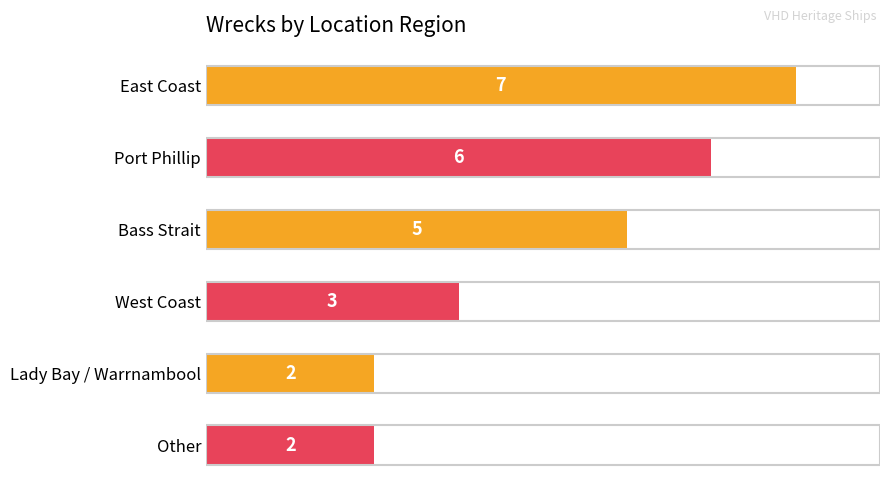

Count the number of data series in this chart.

1